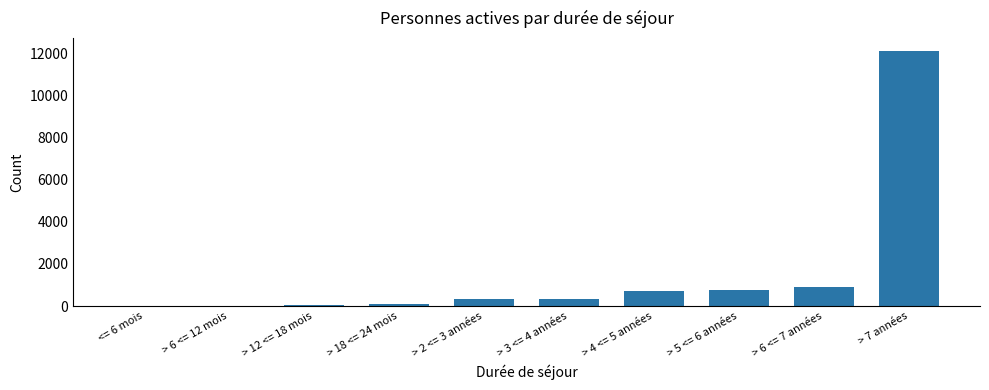

Are the bars grouped side by side (vs. stacked)?

No